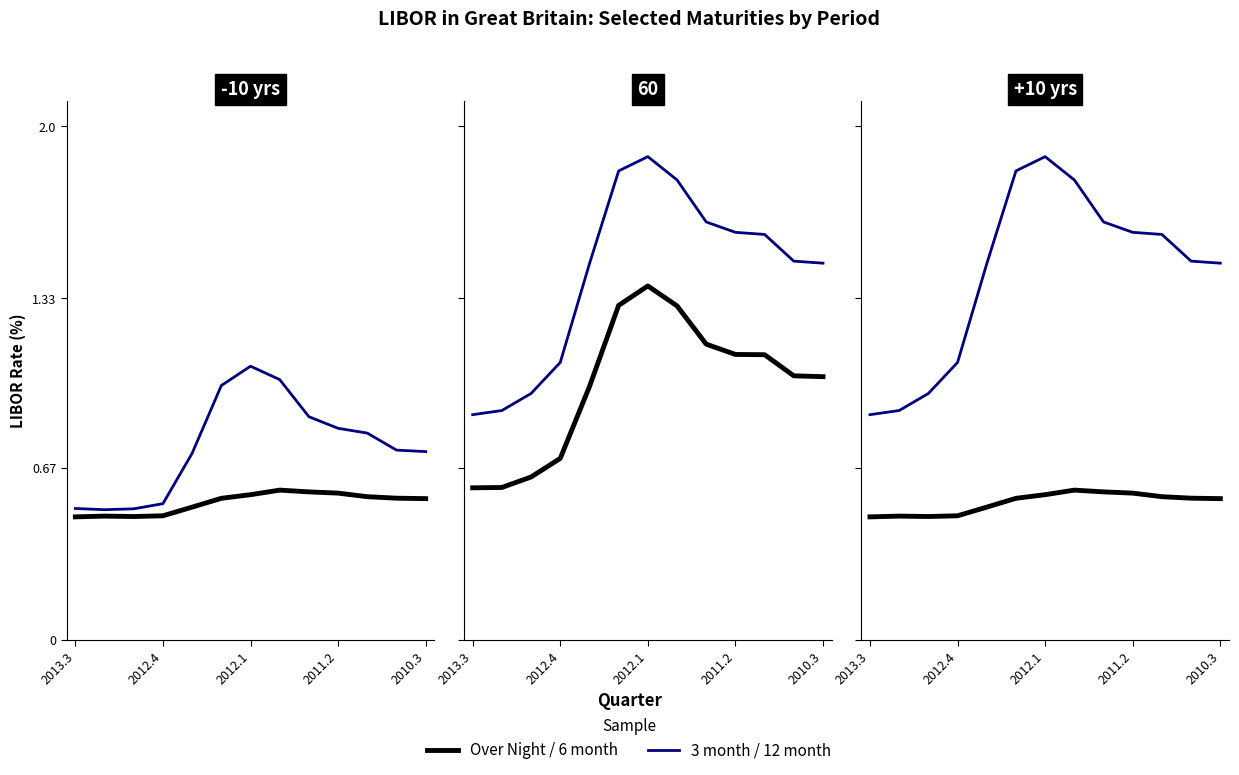

True or false: 6 month has more than 2 interior local peaks.

False